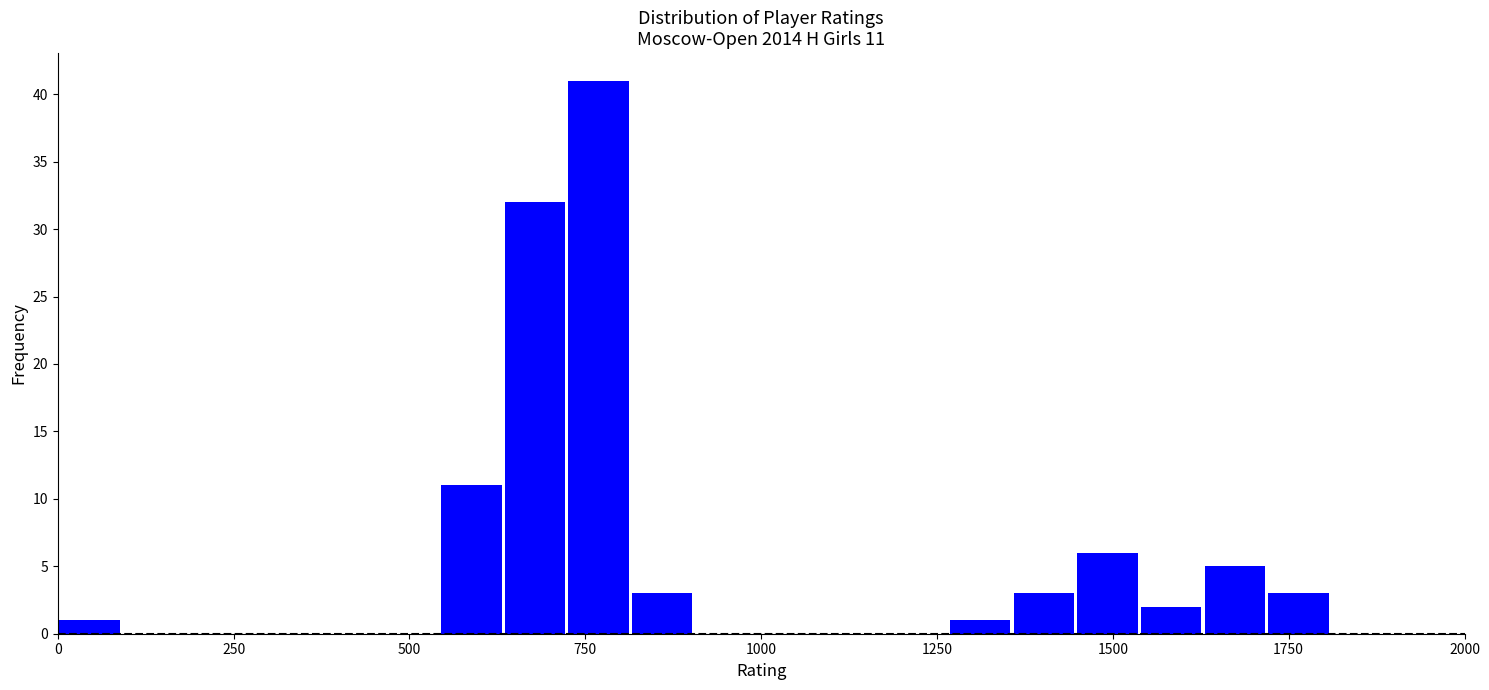

Around what value on the x-axis is the tallest bar? Give the approximate position of its centre, as read against the axis.

750